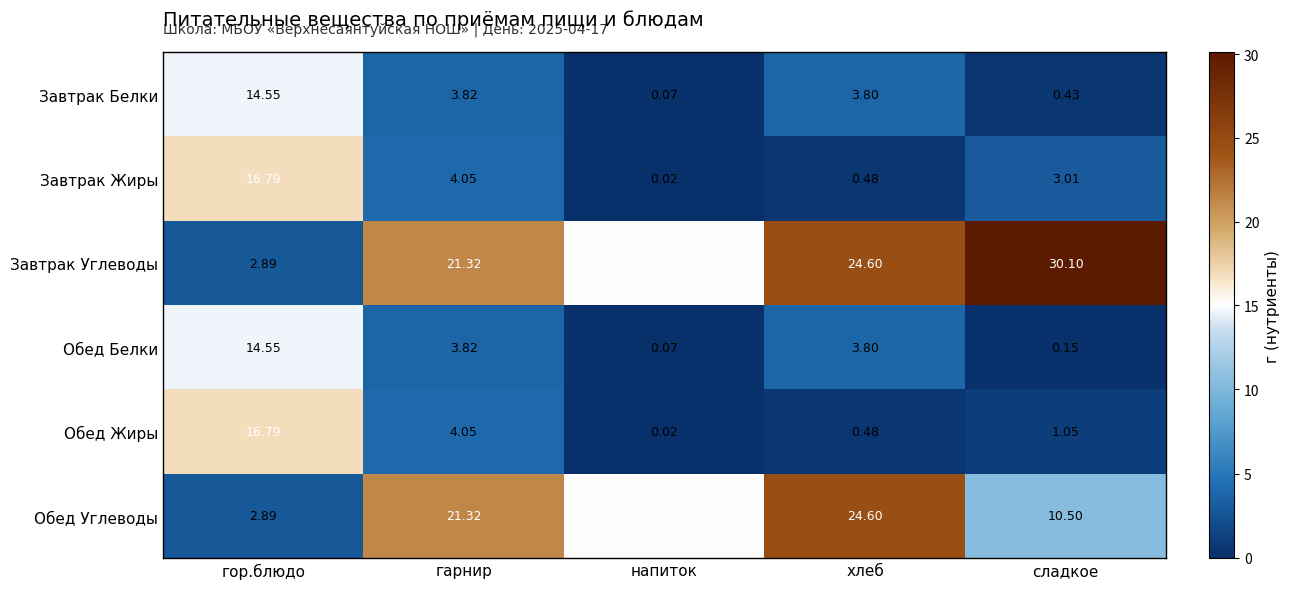

Which series has the largest total across all categories?

Завтрак Углеводы